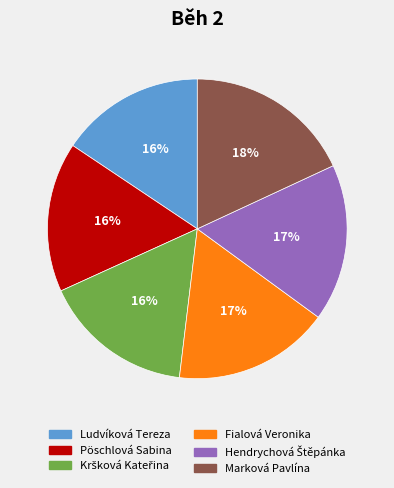

How many segments does this pie chart have?

6